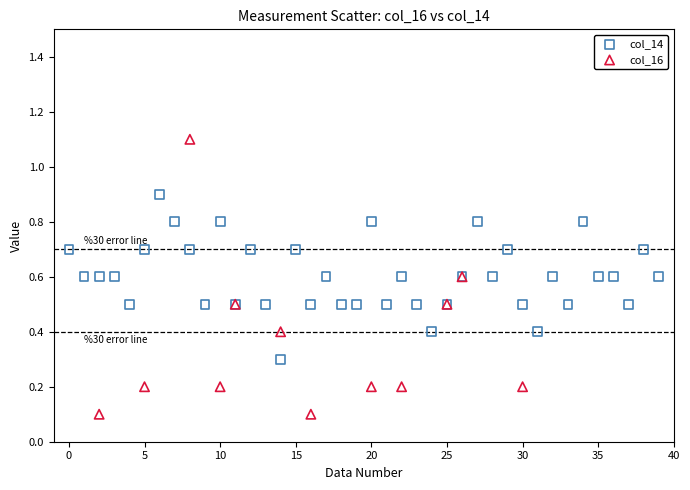

Which series reaches the maximum Y coordinate?

col_16